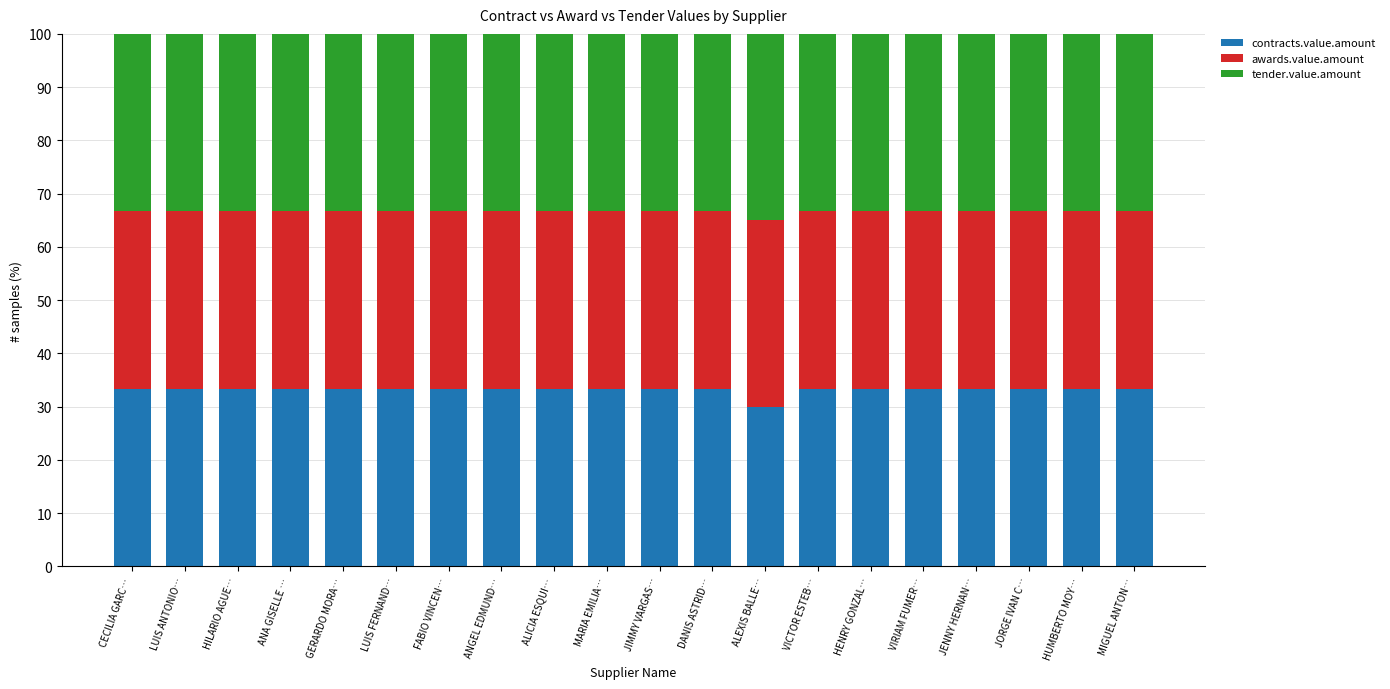

What is the total value across all series at HENRY GONZAL…?

100.0